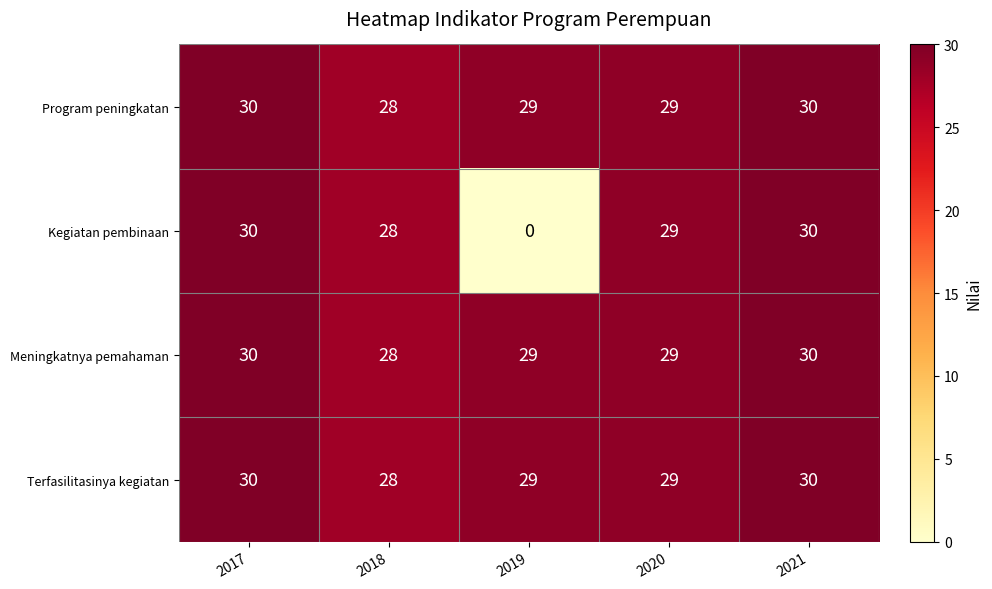

Reading left to right, extract all data points from this chart.

Program peningkatan: 2017=30	2018=28	2019=29	2020=29	2021=30
Kegiatan pembinaan: 2017=30	2018=28	2019=0	2020=29	2021=30
Meningkatnya pemahaman: 2017=30	2018=28	2019=29	2020=29	2021=30
Terfasilitasinya kegiatan: 2017=30	2018=28	2019=29	2020=29	2021=30